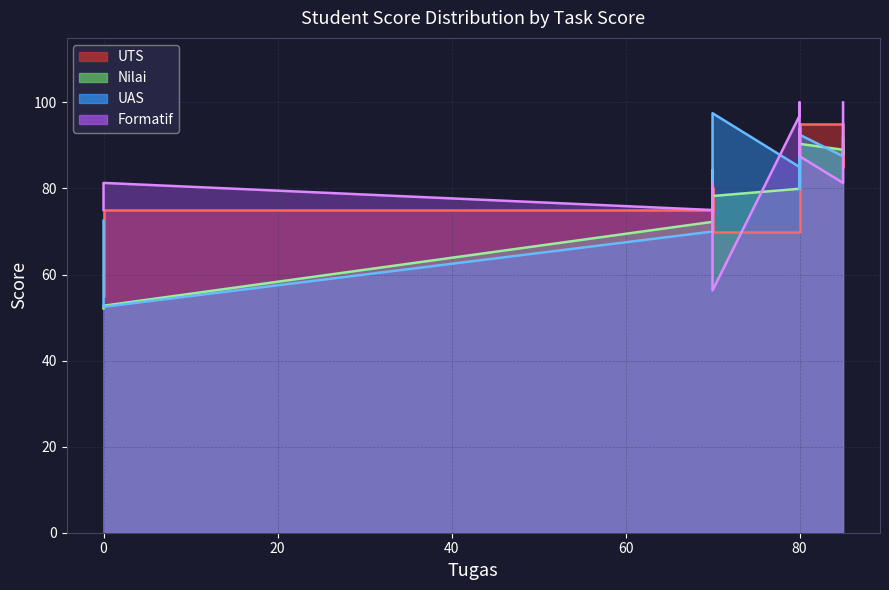

Reading right to left, extract all data points from this chart.

Nilai: 70=78.3	0=52.8	80=90.4	80=83.1	80=86.9	70=84.3	70=72.2	0=52.1	80=89.9	85=91.8	80=82.0	85=87.6	85=89.0	80=79.9
UAS: 70=97.5	0=52.5	80=92.5	80=80.0	80=92.5	70=97.5	70=70.0	0=72.5	80=87.5	85=95.0	80=80.0	85=90.0	85=87.5	80=85.0
Formatif: 70=56.3	0=81.3	80=87.5	80=93.8	80=87.5	70=81.3	70=75.0	0=75.0	80=100.0	85=100.0	80=100.0	85=93.8	85=81.3	80=96.9
UTS: 70=70.0	0=75.0	80=95.0	80=85.0	80=85.0	70=80.0	70=75.0	0=55.0	80=95.0	85=90.0	80=80.0	85=85.0	85=95.0	80=70.0